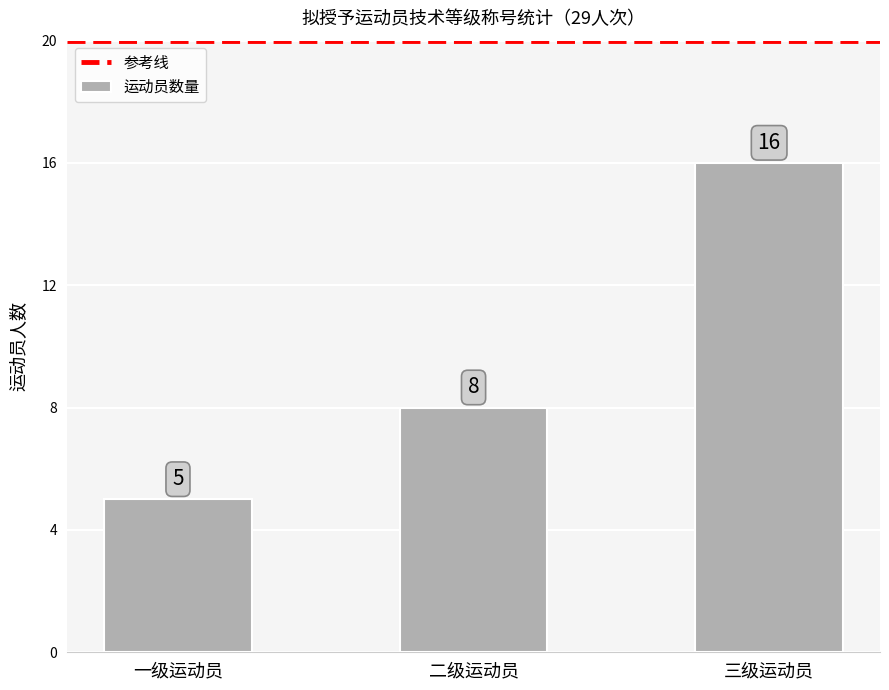

What is the value of the 3rd bar from the left?

16